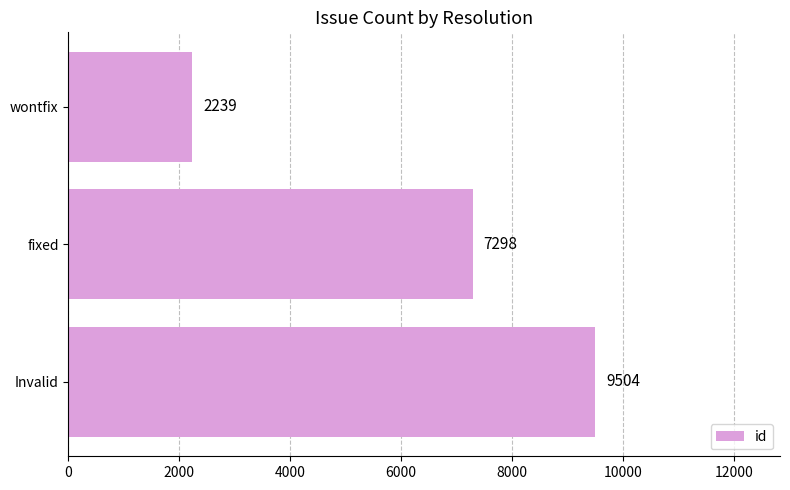

Does the chart contain stacked bars?

No